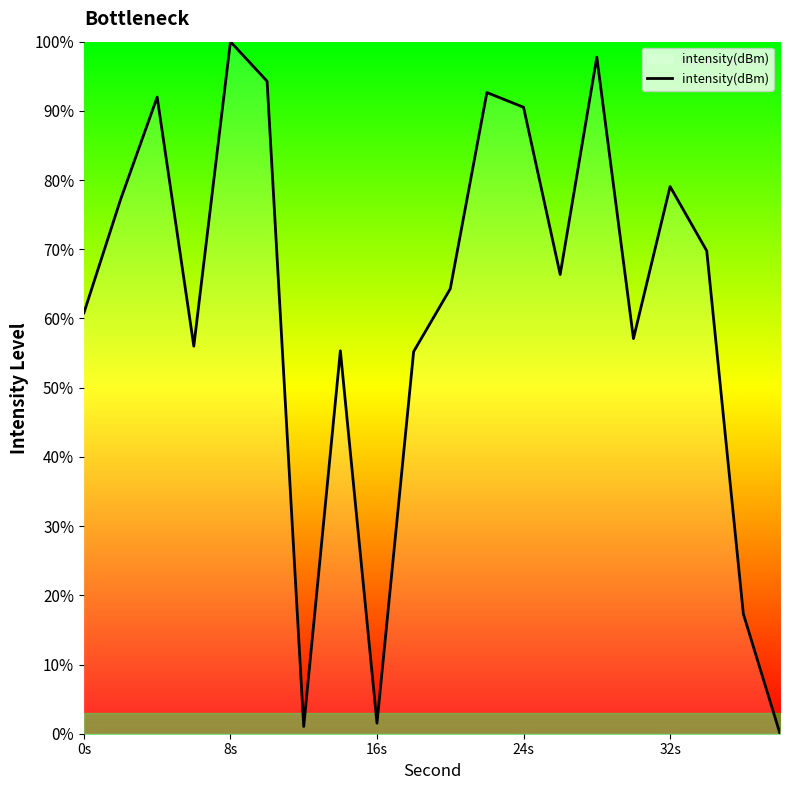

What is the maximum value shown in the chart?

100.0